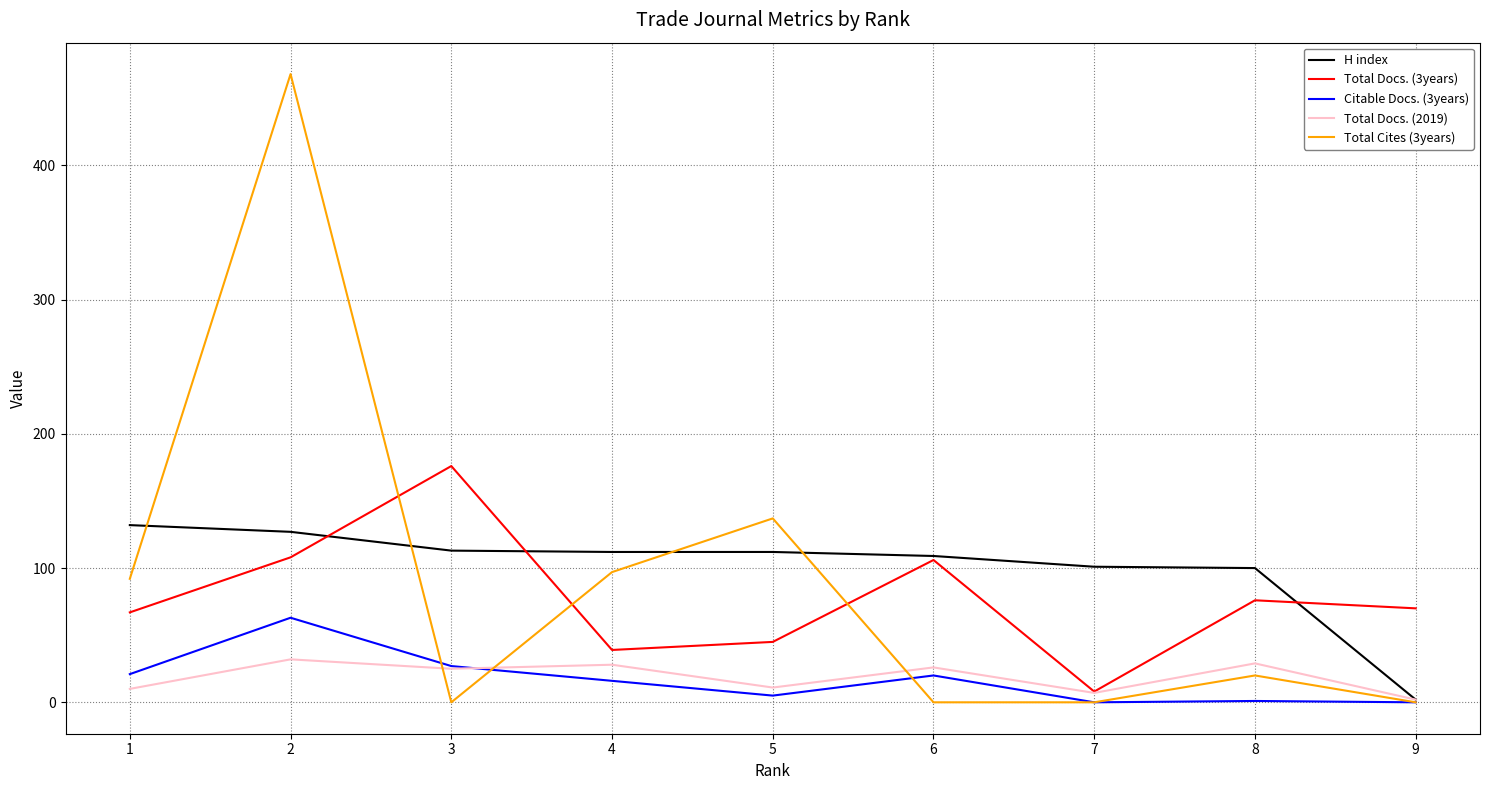

In Total Docs. (3years), how many points are lower than both neighbors (excluding endpoints)?

2